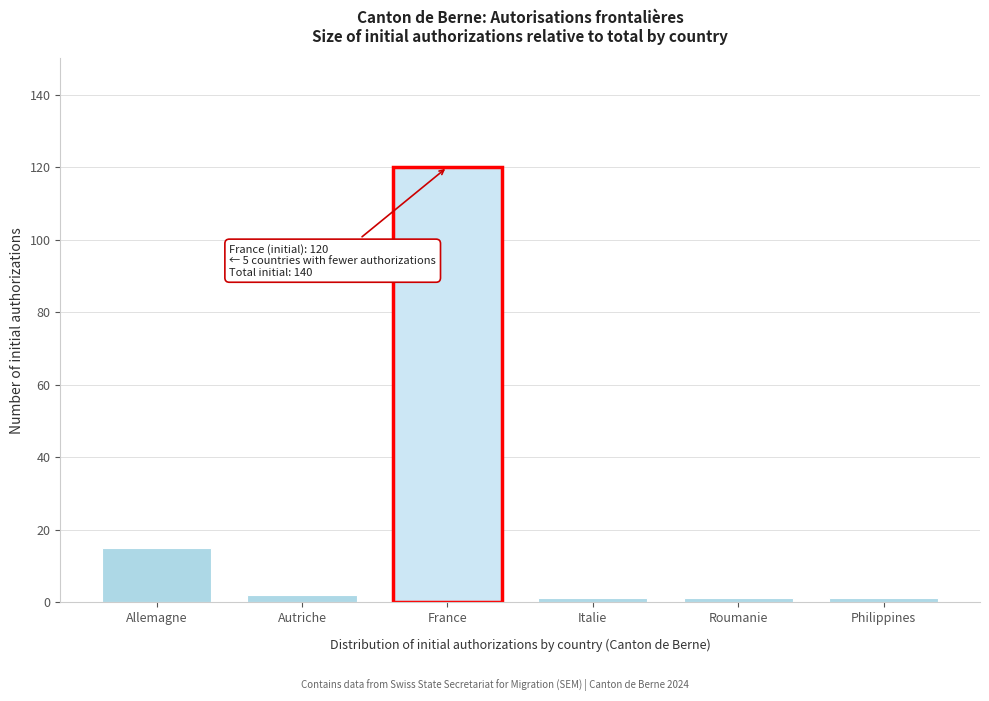

Reading left to right, what are all the values shown in this chart?

15	2	120	1	1	1